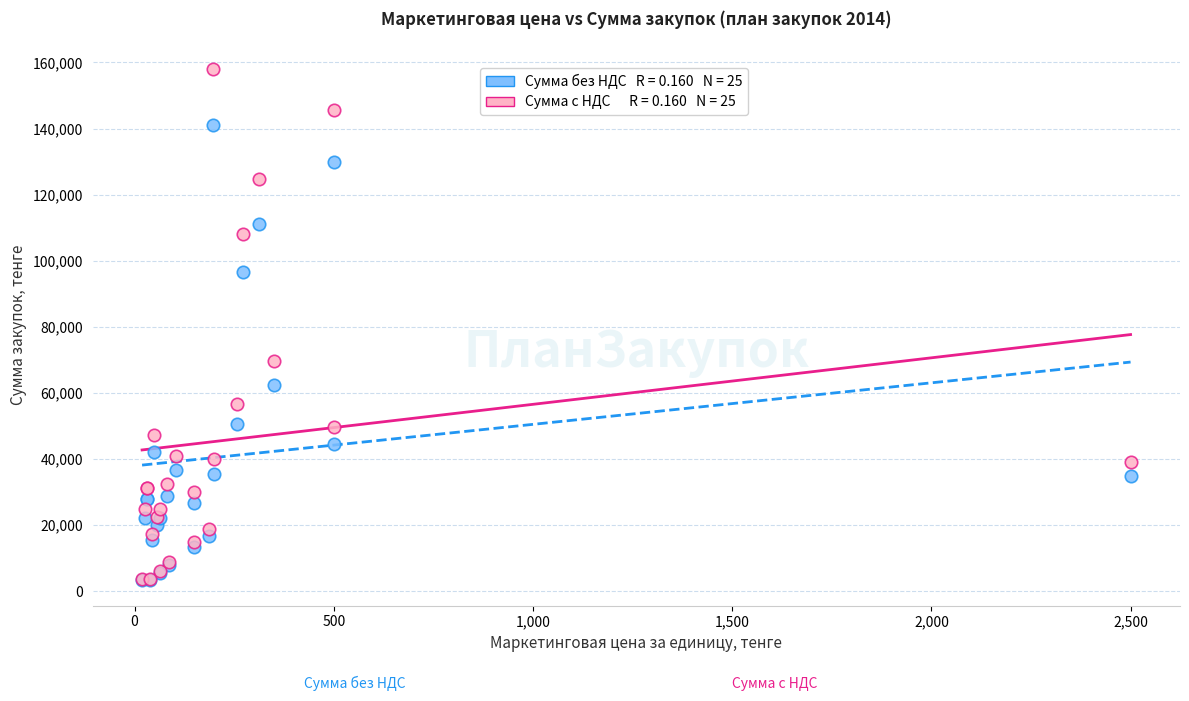

Across all series, what Y value is closest to 80601?

69776.0